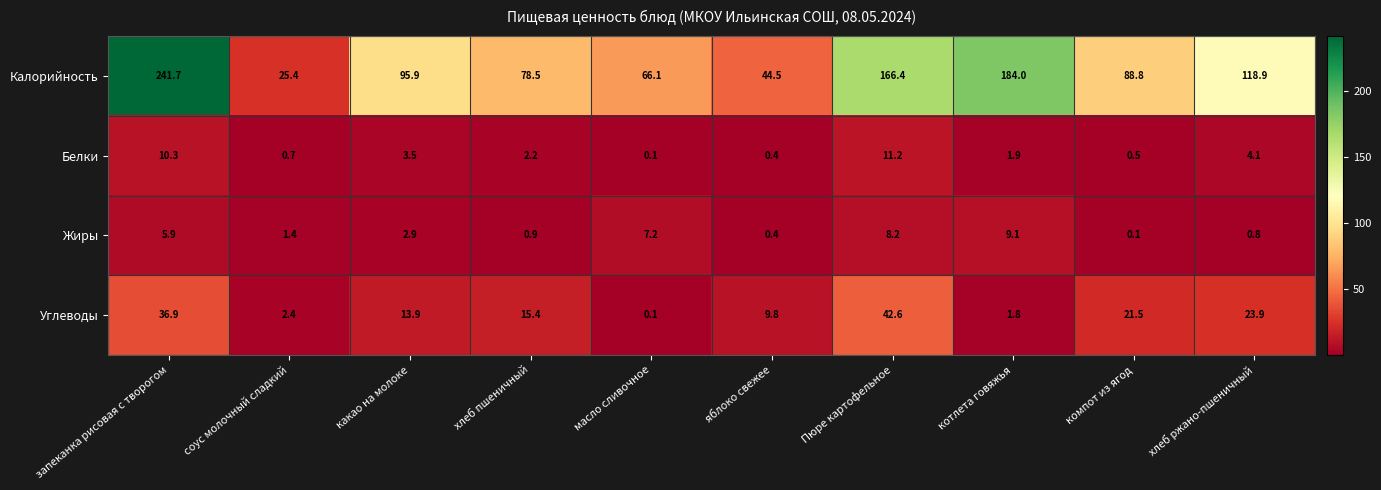

Is it true that Белки equals 11.2 at Пюре картофельное?

True